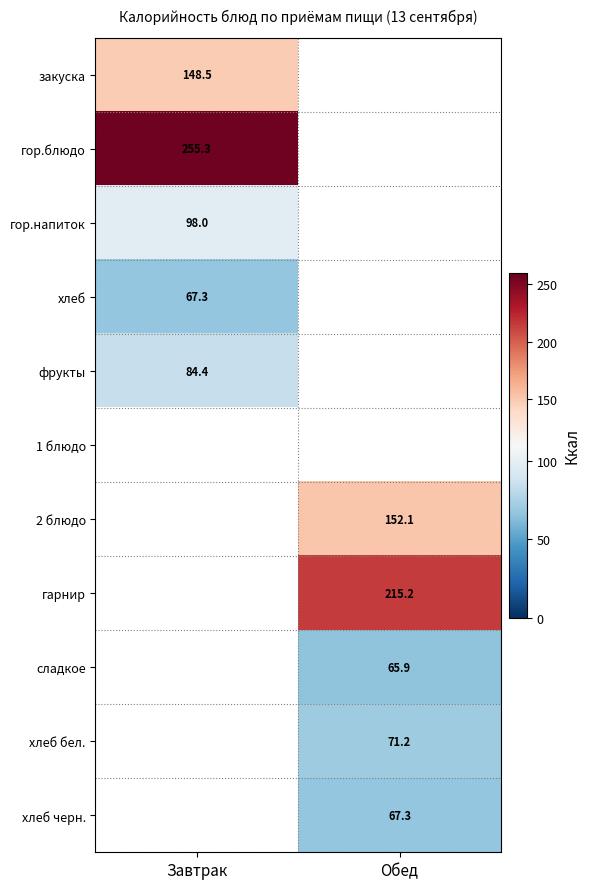

Is the value of фрукты at Завтрак greater than the value of хлеб черн. at Обед?

Yes